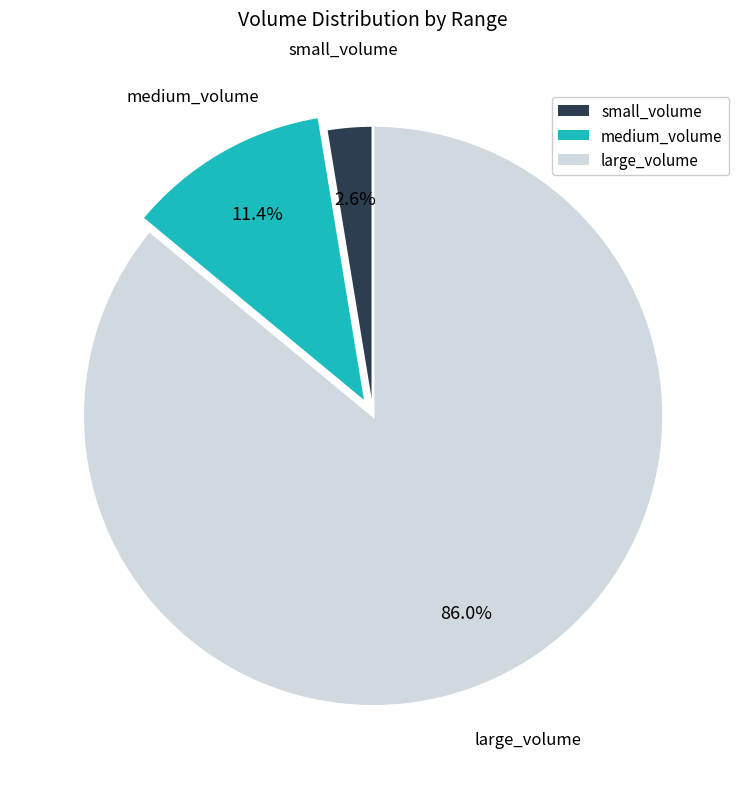

What is the largest slice in the pie chart?

large_volume